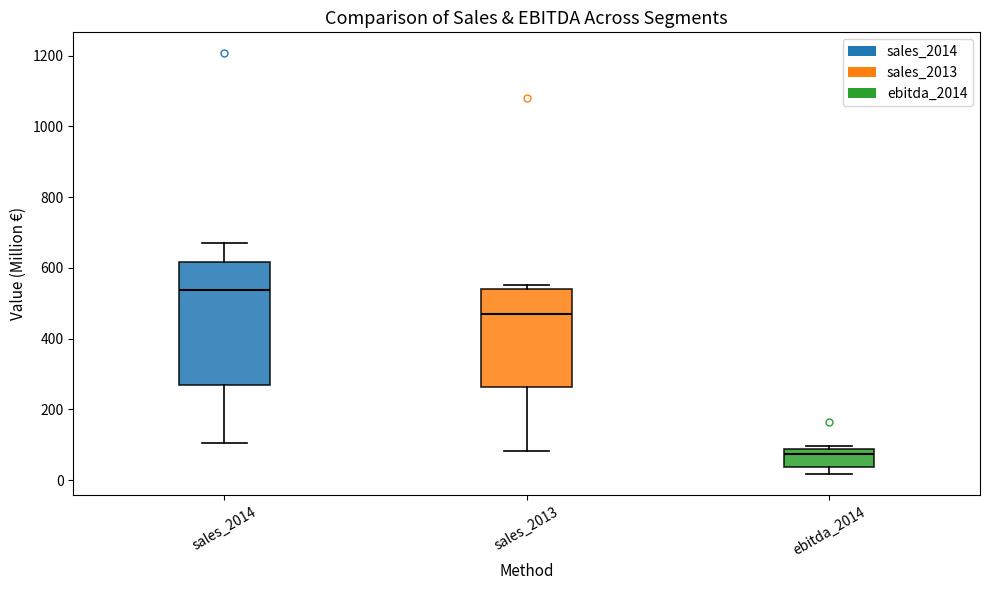

Reading left to right, read every box against the y-axis: the position of its median line, the range the box covers, and the ends of its whiskers. The values are not printed on the chart, so give them approximately, as read against the axis.

sales_2014: median 540, box 260 to 620, whiskers 100 to 680
sales_2013: median 480, box 260 to 540, whiskers 80 to 560
ebitda_2014: median 80 (just below the box's upper edge), box 40 to 80, whiskers 20 to 100